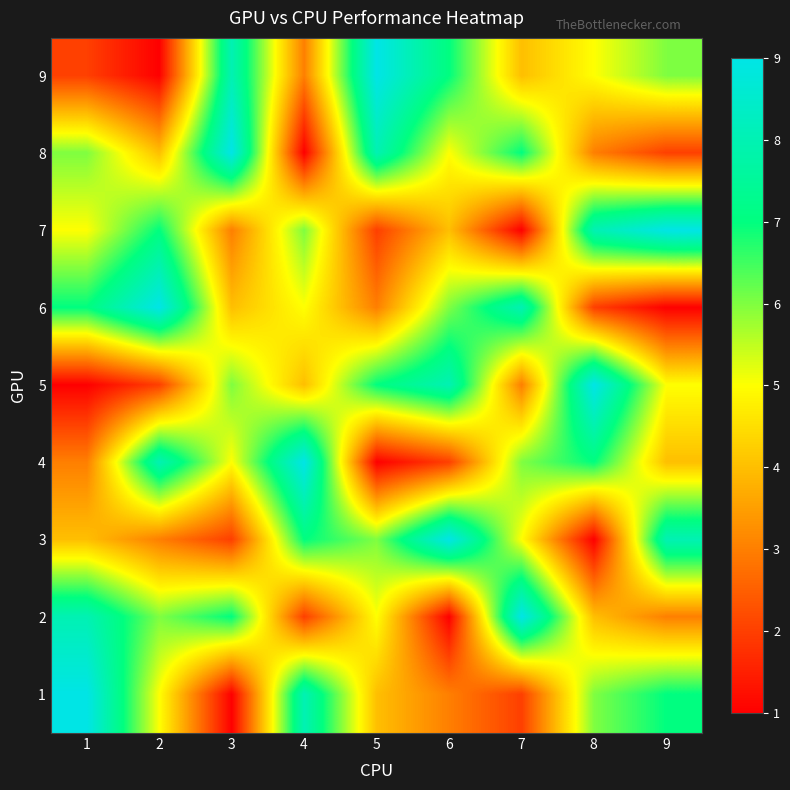

What is the difference between the highest and lowest values at 8?

8